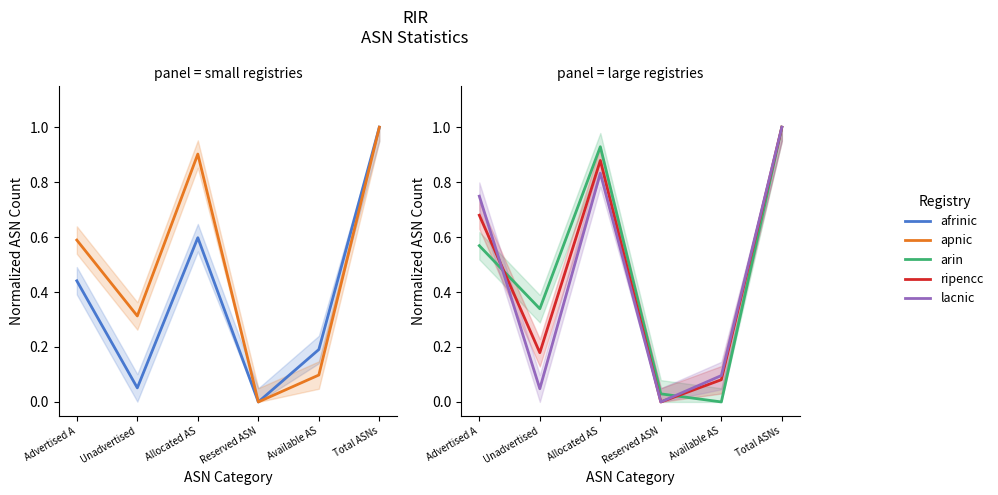

Where do apnic and lacnic first cross each other?

Advertised A and Unadvertised